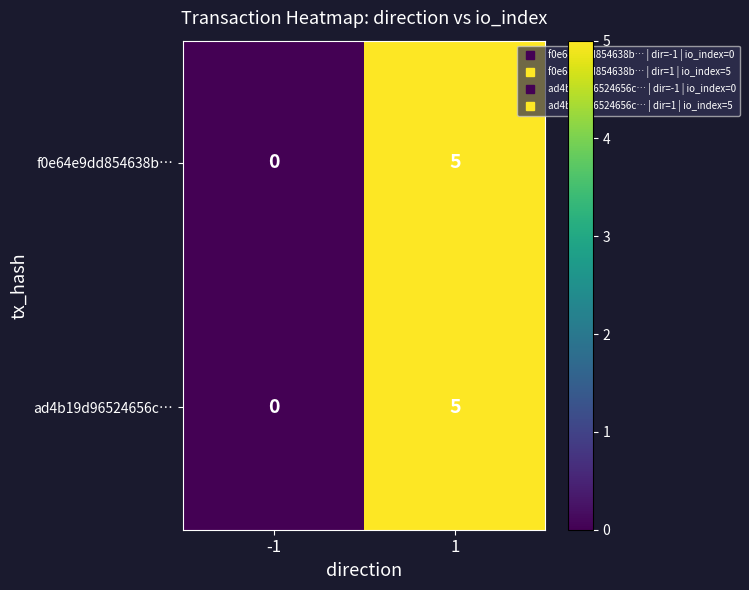

What is the difference between the f0e64e9dd854638b… values at -1 and 1?

5